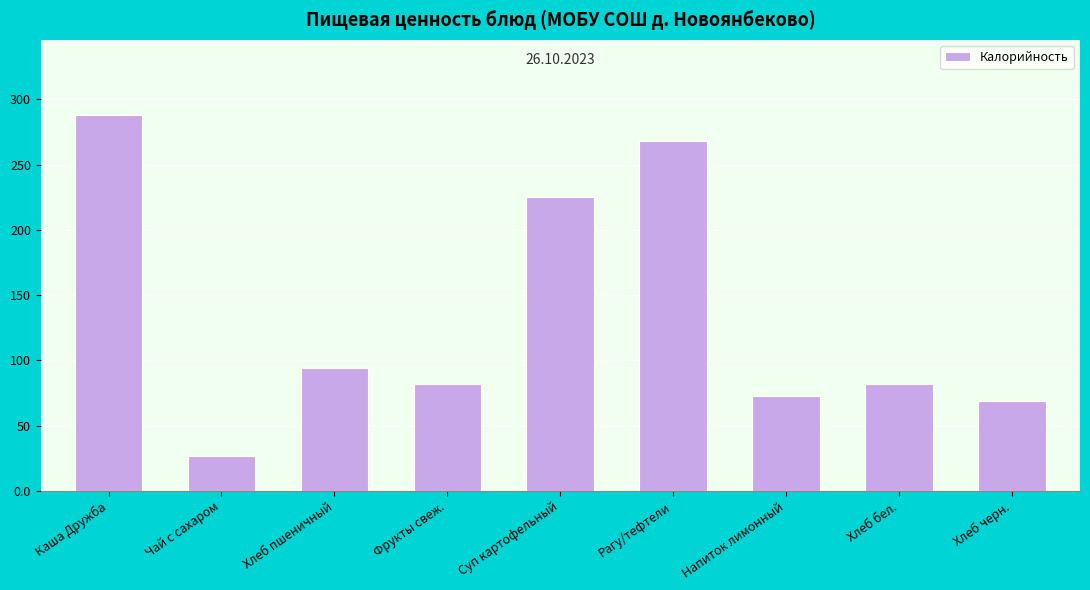

Between Каша Дружба and Рагу/тефтели, which is larger?

Каша Дружба